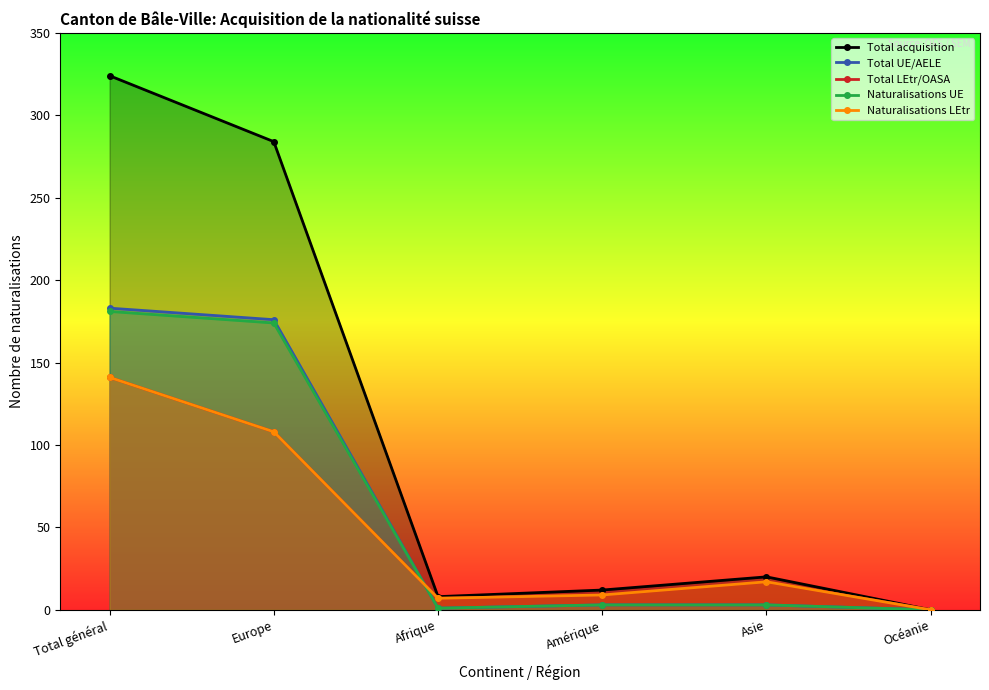

What is the sum of the Total UE/AELE values at Océanie and Amérique?

3